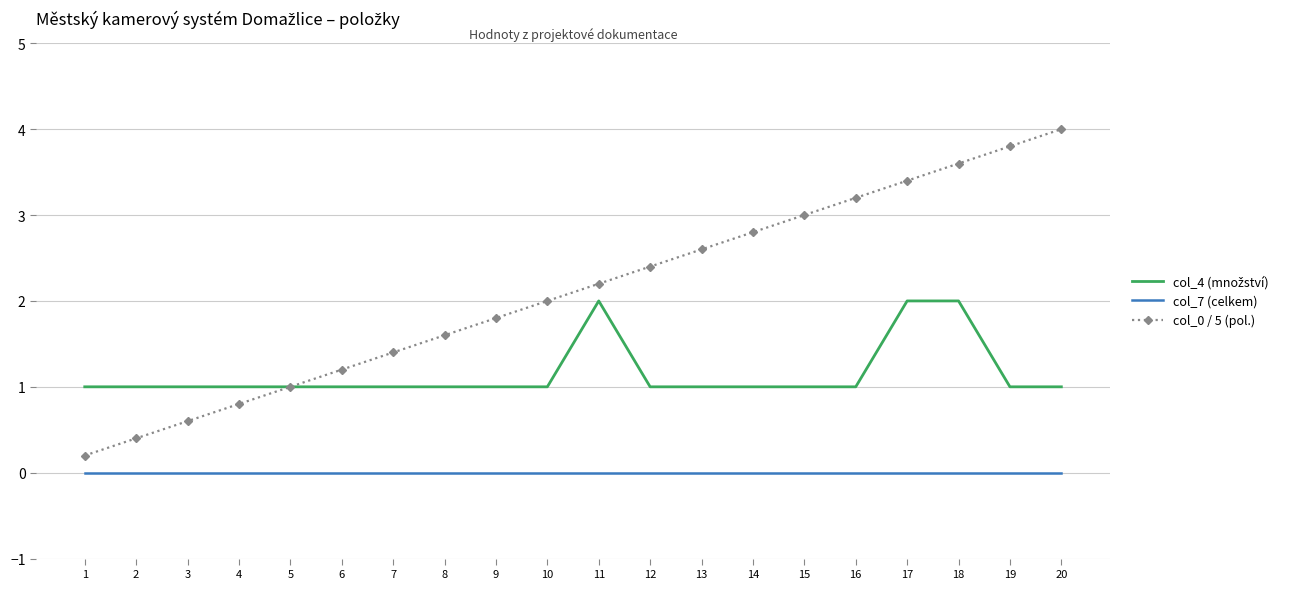

True or false: col_7 (celkem) and col_0 / 5 (pol.) intersect in this chart.

False